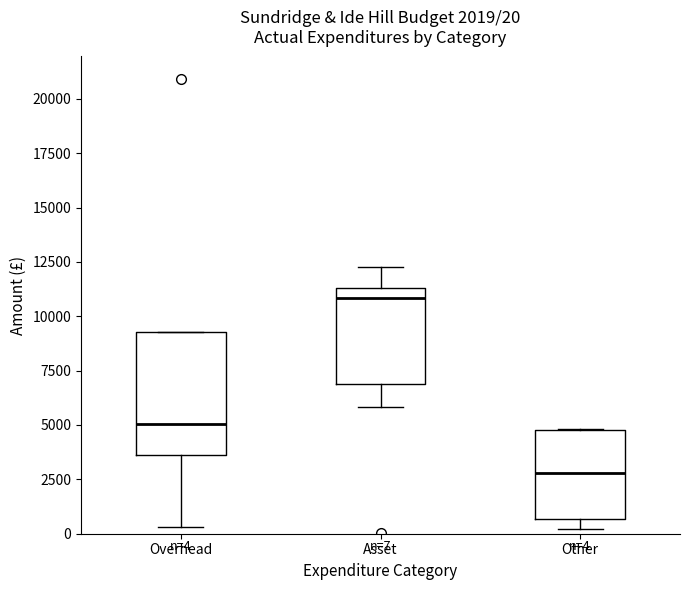

Which box is the tallest, from its lower edge to its upper edge?

Overhead